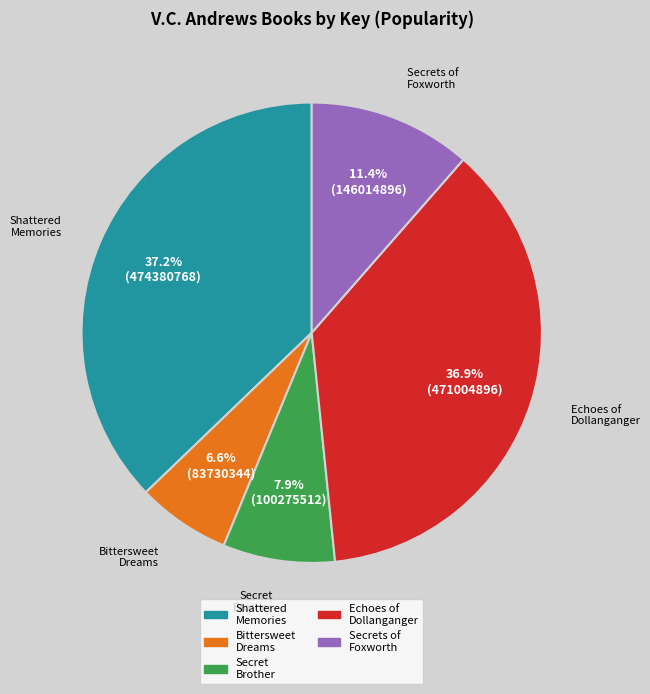

How many segments does this pie chart have?

5